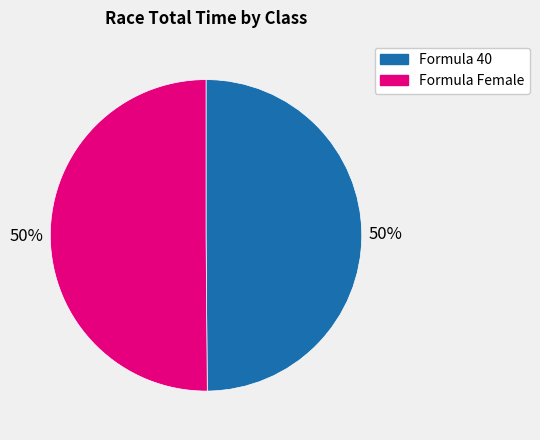

Combined, do Formula 40 and Formula Female account for over 50%?

Yes